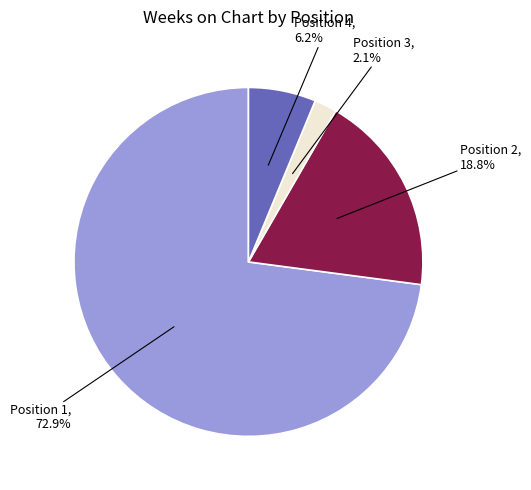

To the nearest percent, what is the average slice percentage?

25%